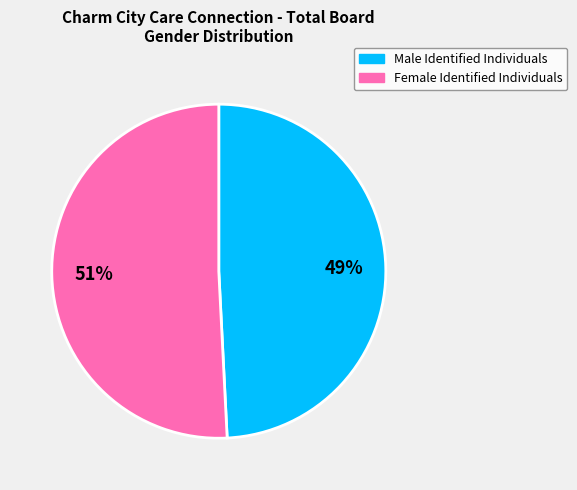

Which category has the biggest portion of the pie?

Female Identified Individuals